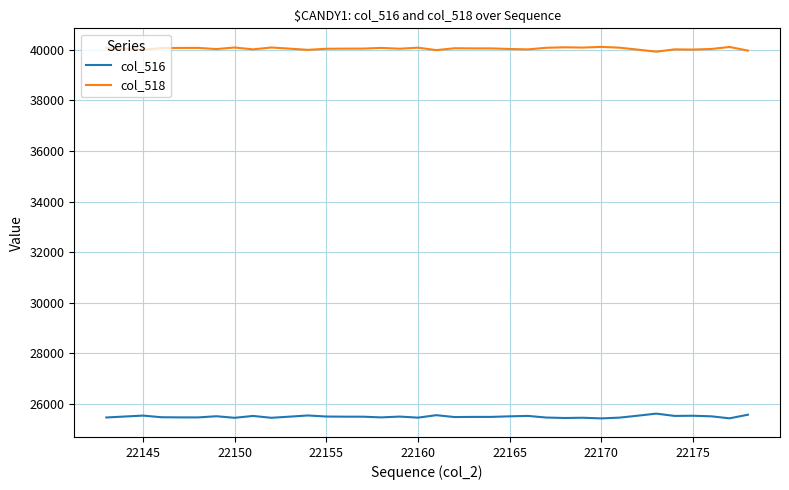

What is the smallest value displayed?

25416